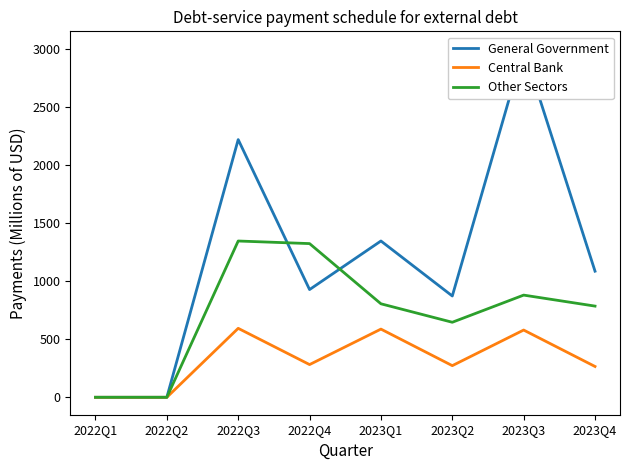

At how many categories does at least one series exceed 869?

6